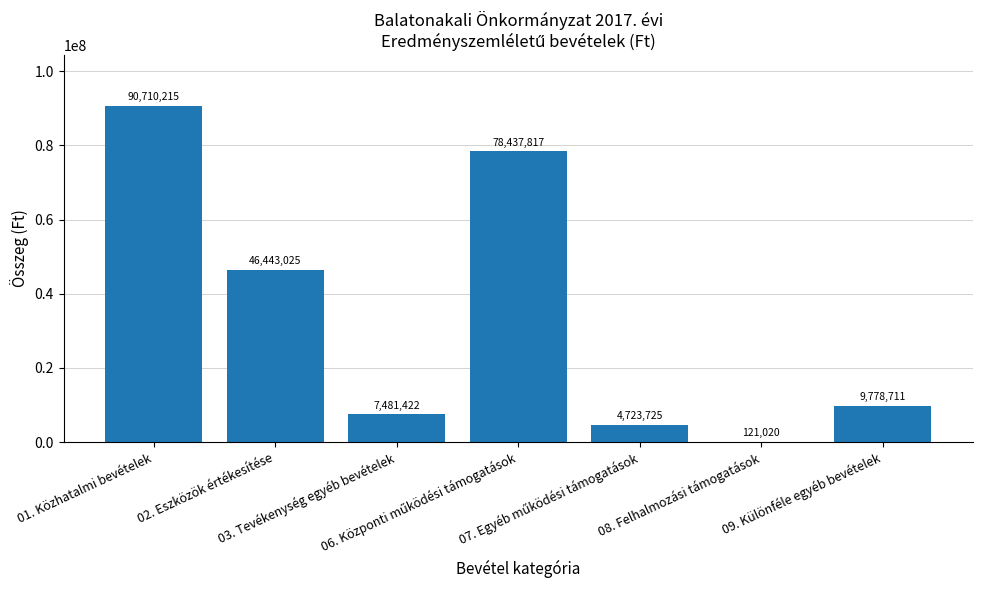

What is the sum of all values?

237695935